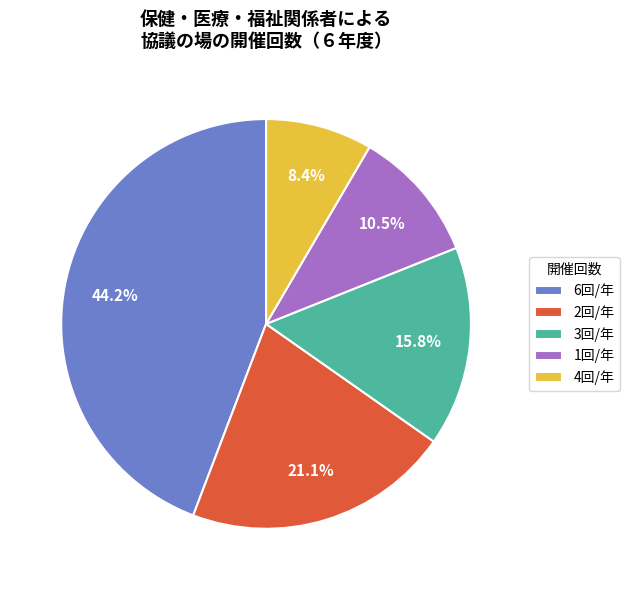

Count the number of slices in the pie.

5